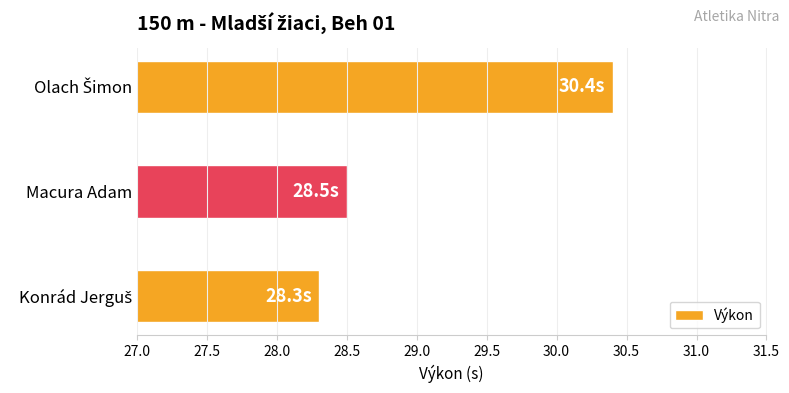

Count the number of data series in this chart.

1